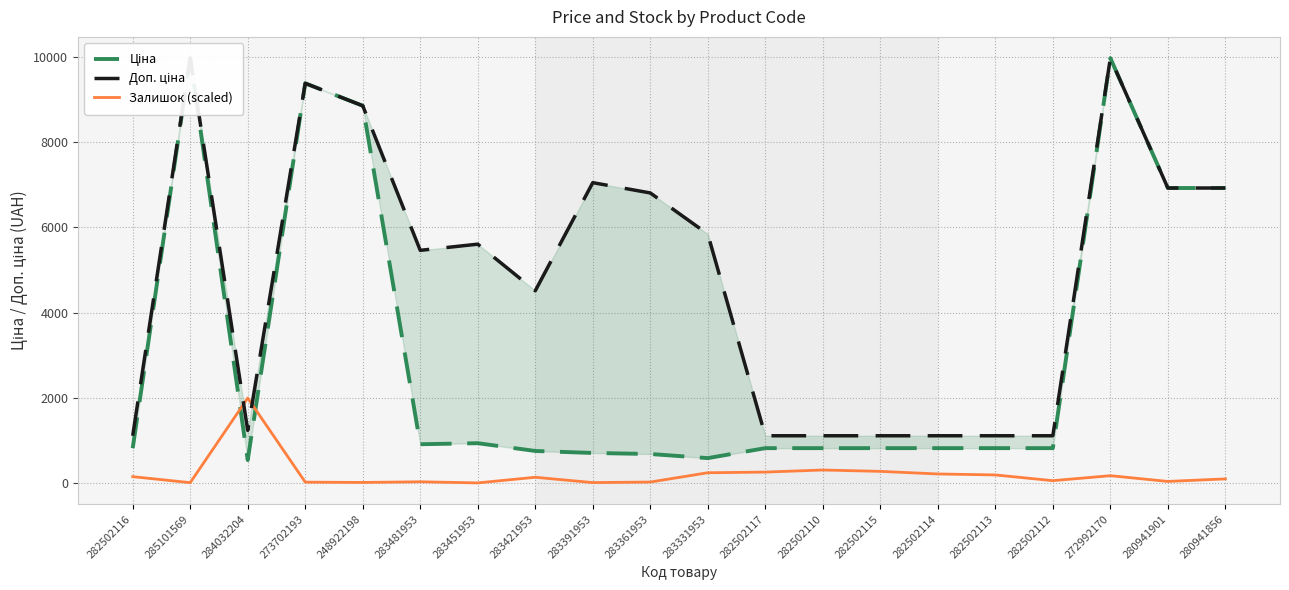

Between 282502113 and 282502116, which is larger?

282502113